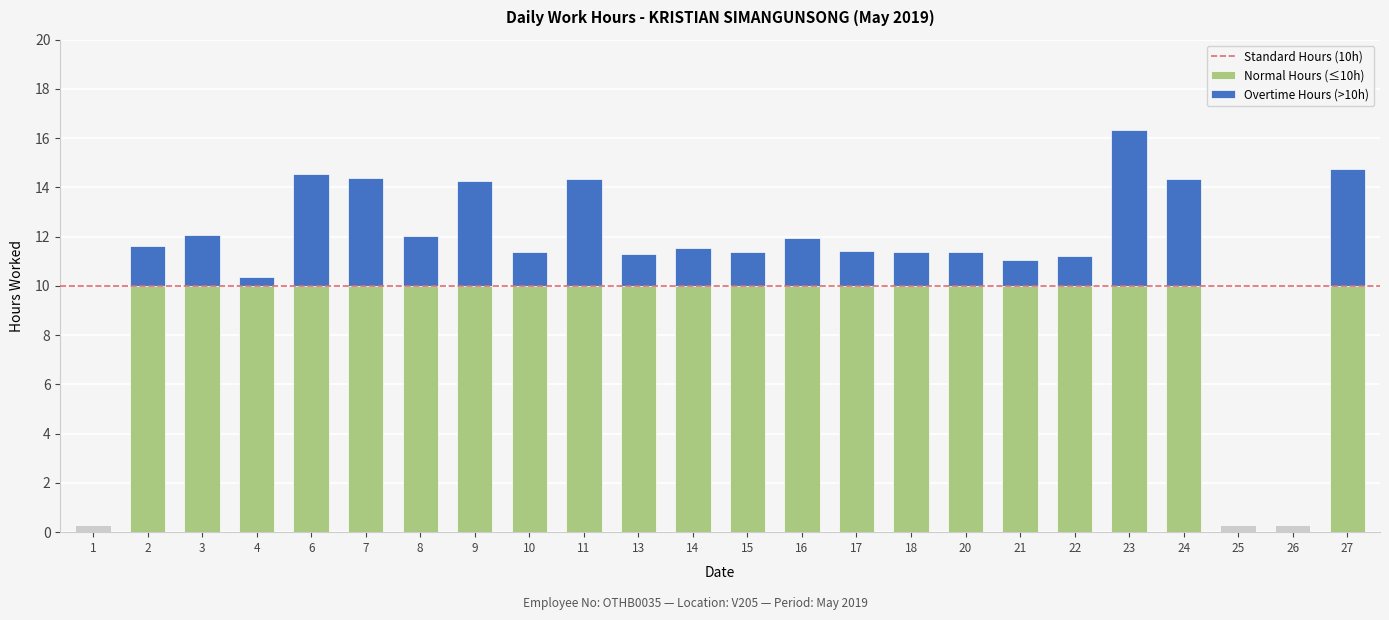

Is it true that Normal Hours (≤10h) equals 10.0 at 9?

True